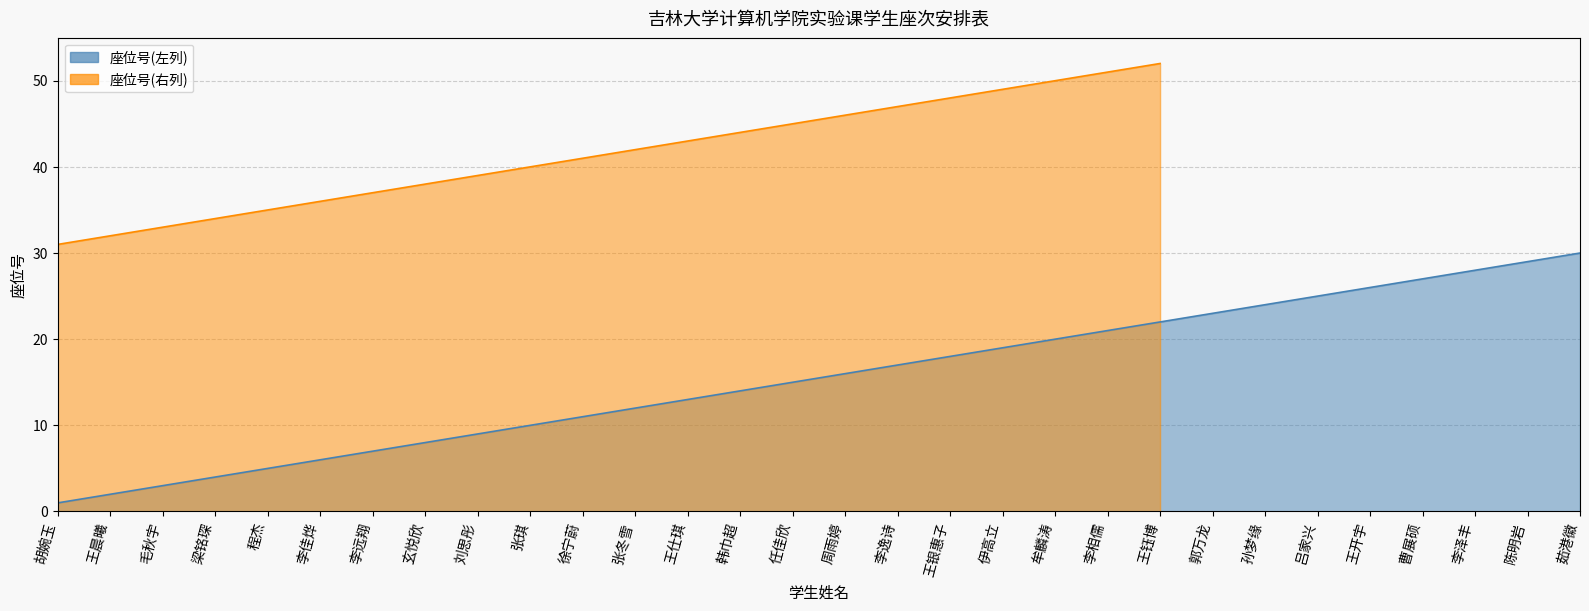

Read the value at 孙梦缘.

24